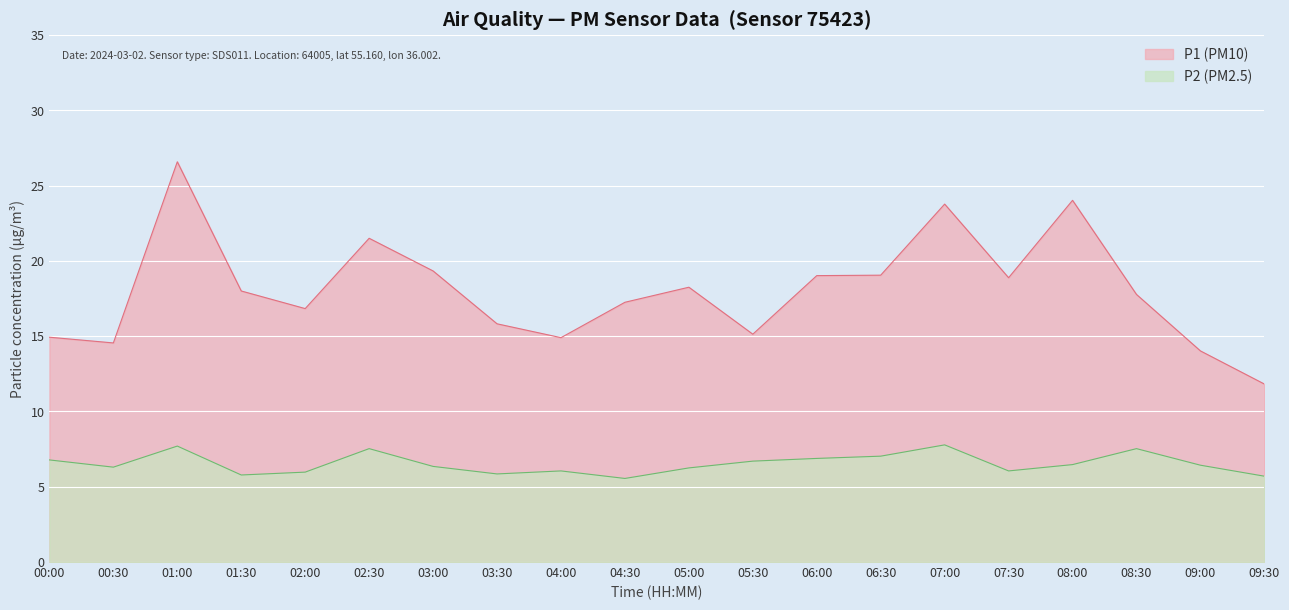

Does the chart display data point markers on the line(s)?

No